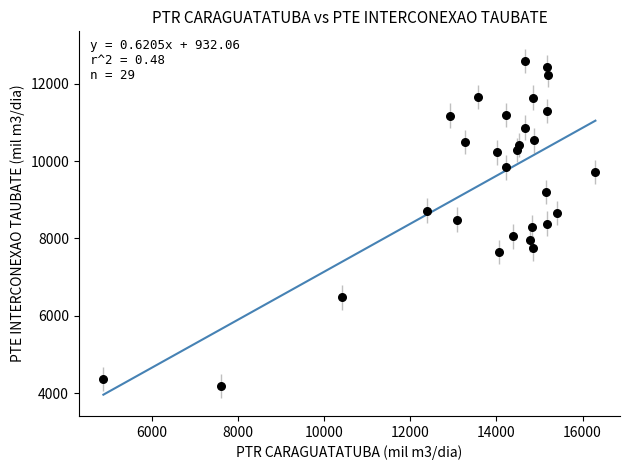

What is the range of Y values (max minus min)?

8408.1